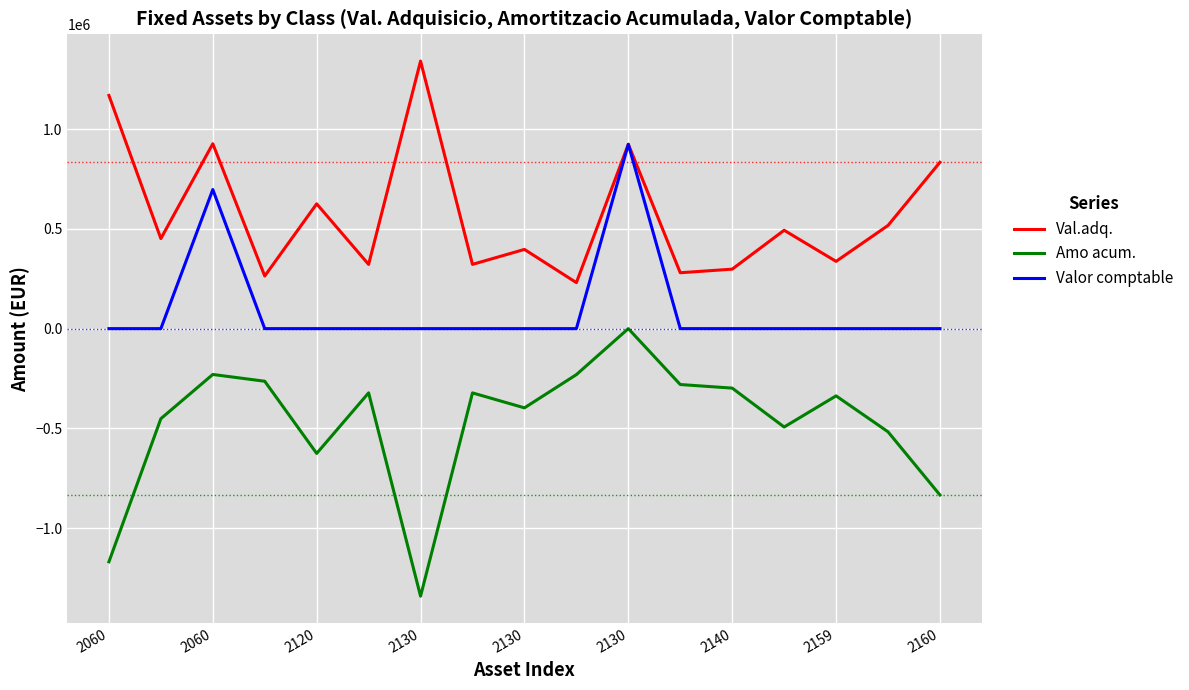

True or false: Amo acum. and Valor comptable intersect in this chart.

False